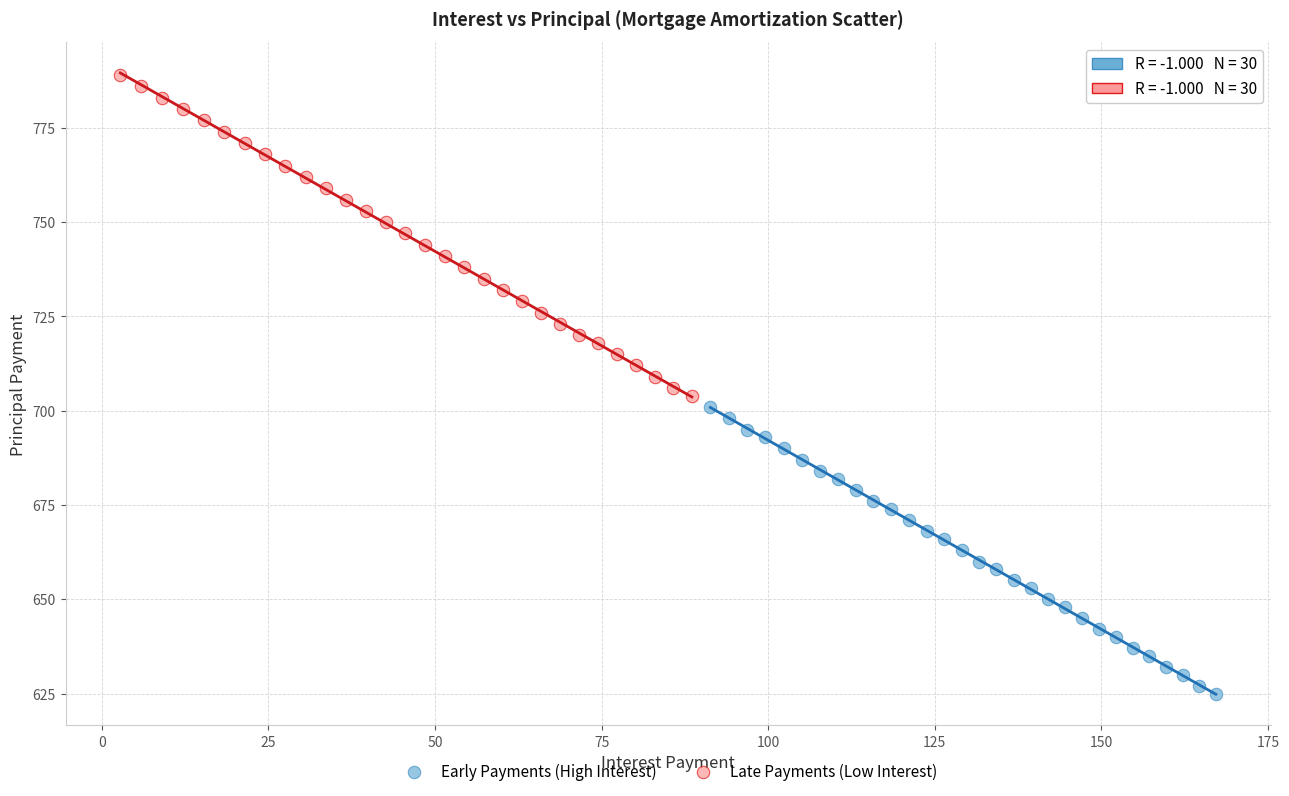

Which series reaches the minimum Y coordinate?

Early Payments (High Interest)